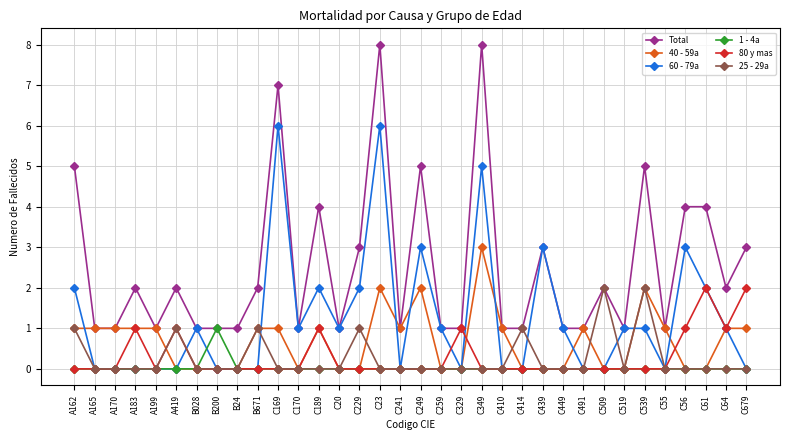

Does the chart display data point markers on the line(s)?

Yes